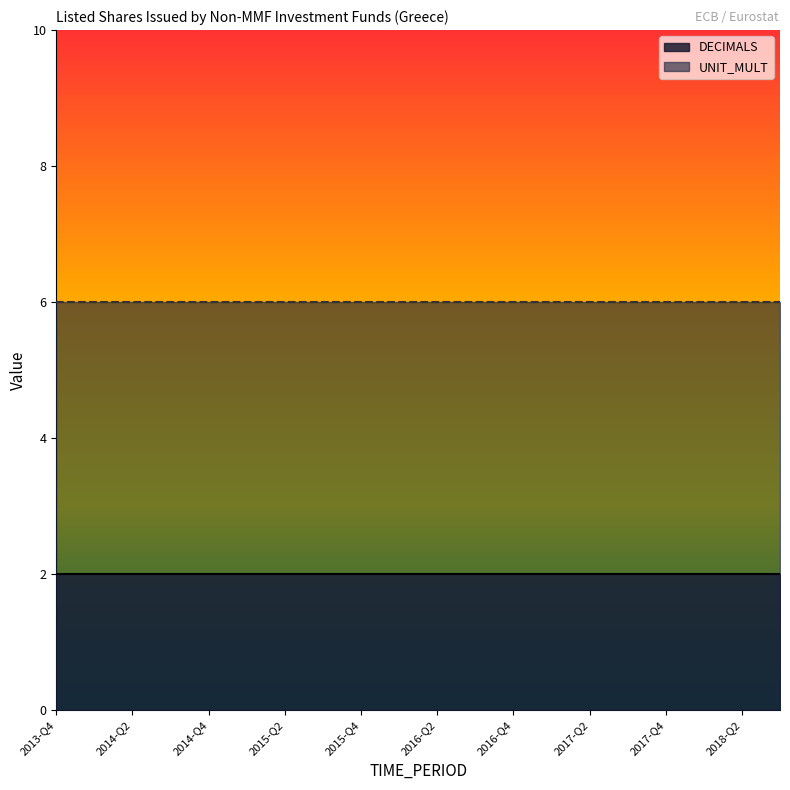

What is the sum of all DECIMALS values?

40